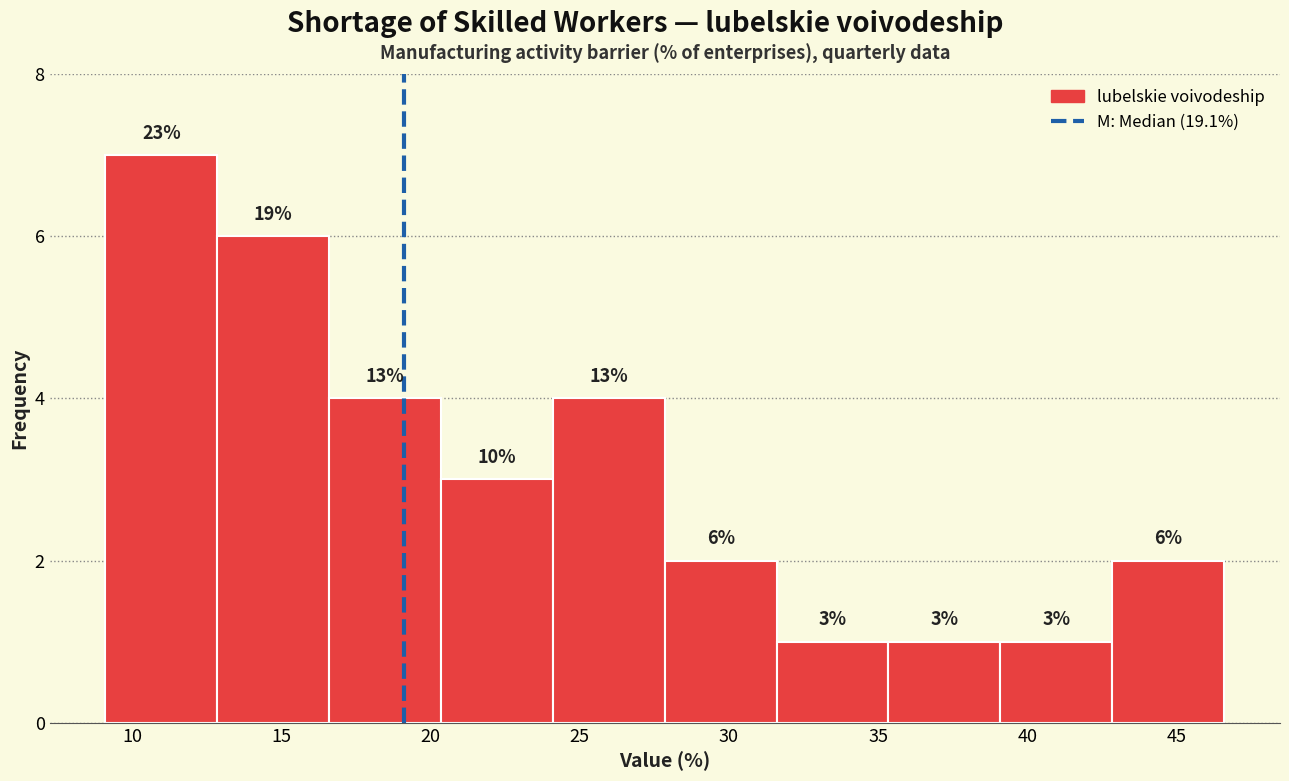

Over which range of the x-axis is the bar tallest?

9.10 to 12.85